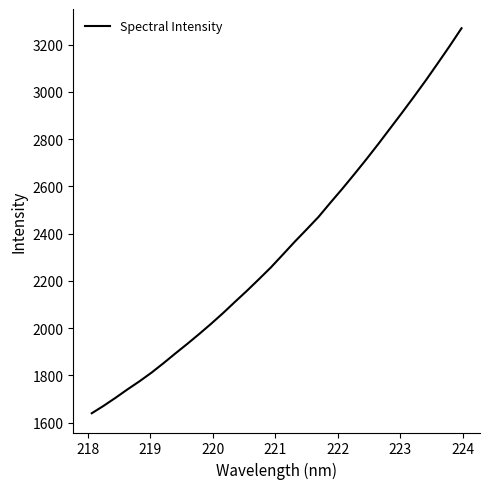

What is the smallest value displayed?

1639.5